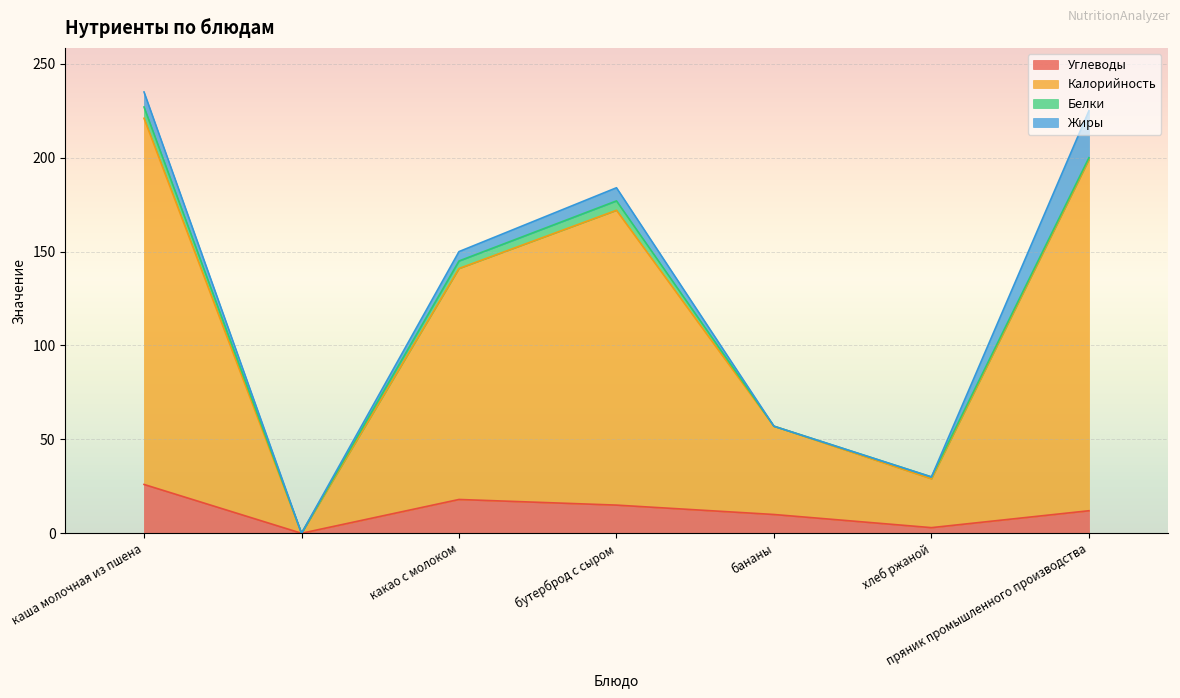

What are all the series names shown in the legend?

Углеводы, Калорийность, Белки, Жиры